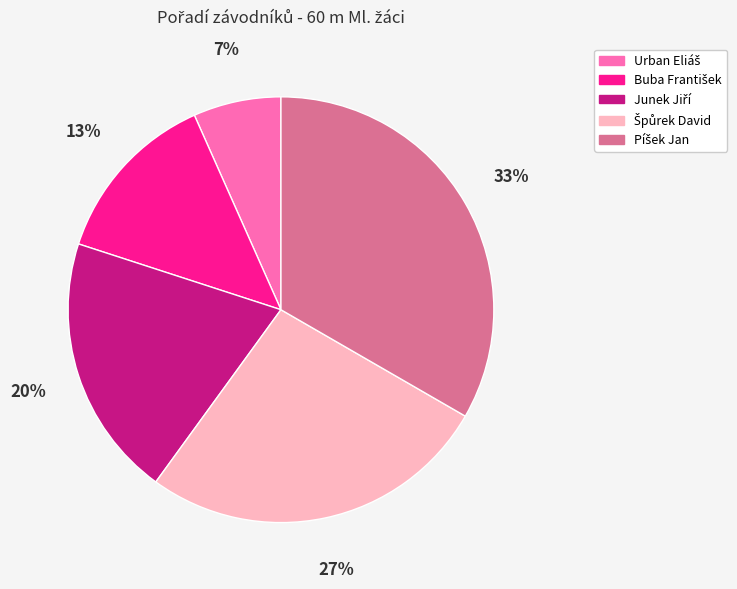

How many segments does this pie chart have?

5